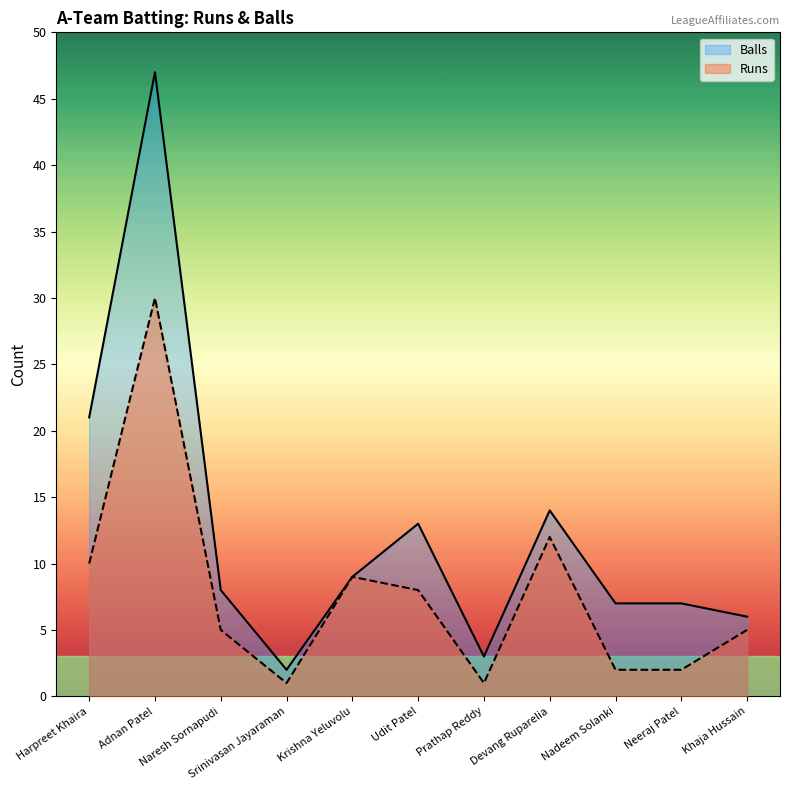

List the series in order of their overall mean, lowest first.

Runs, Balls